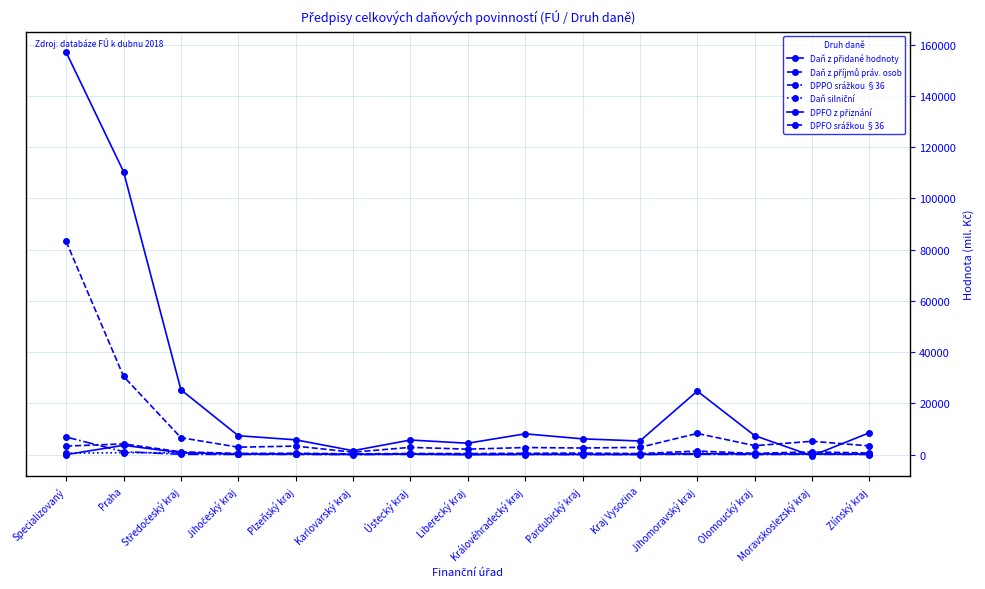

Count the number of categories in the chart.

15